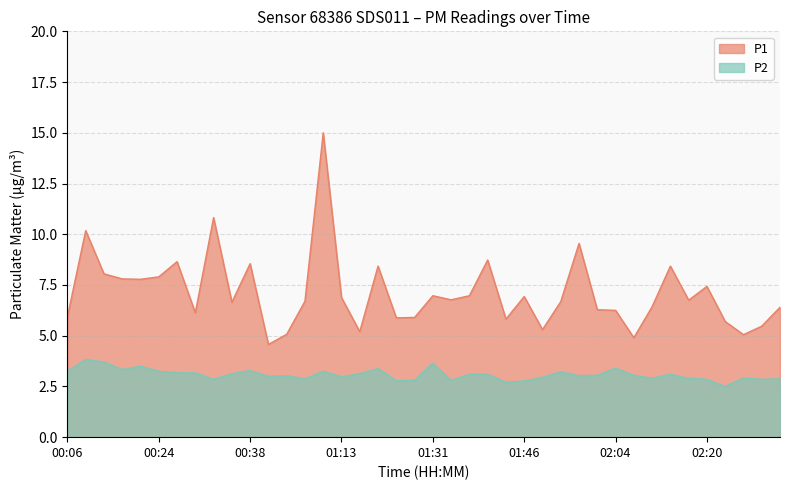

True or false: P2 and P1 cross at least once.

False